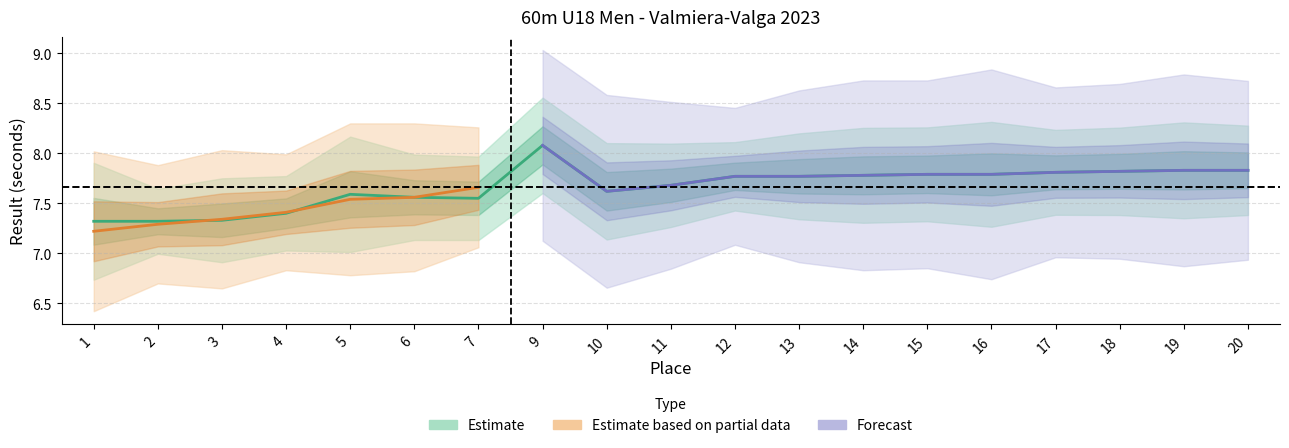

The prelim_reaction series shows 0.1 at 7. True or false?

False